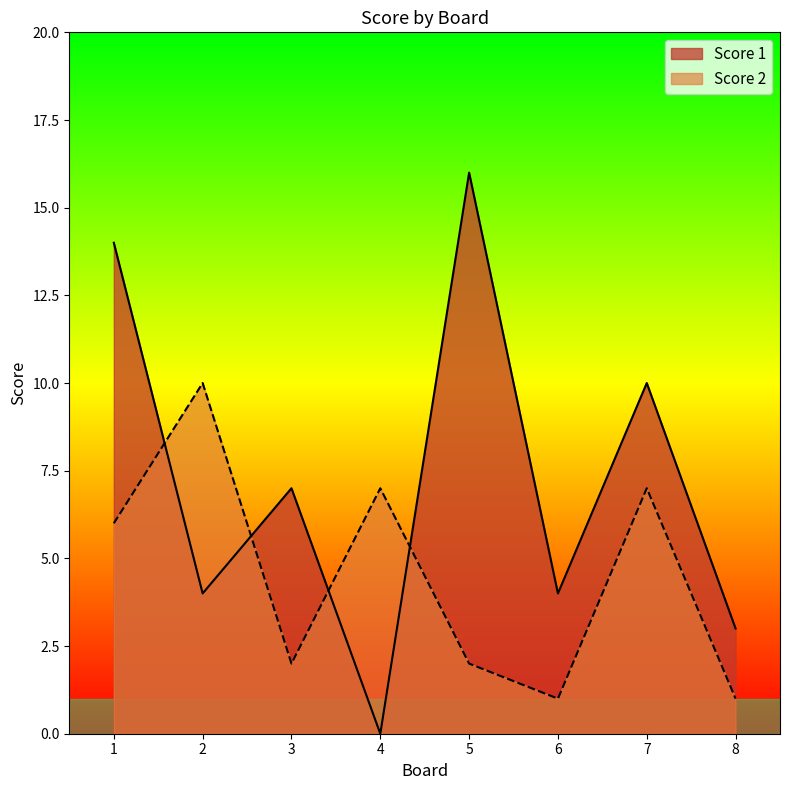

What is the approximate value of Score 2 at 2?

10